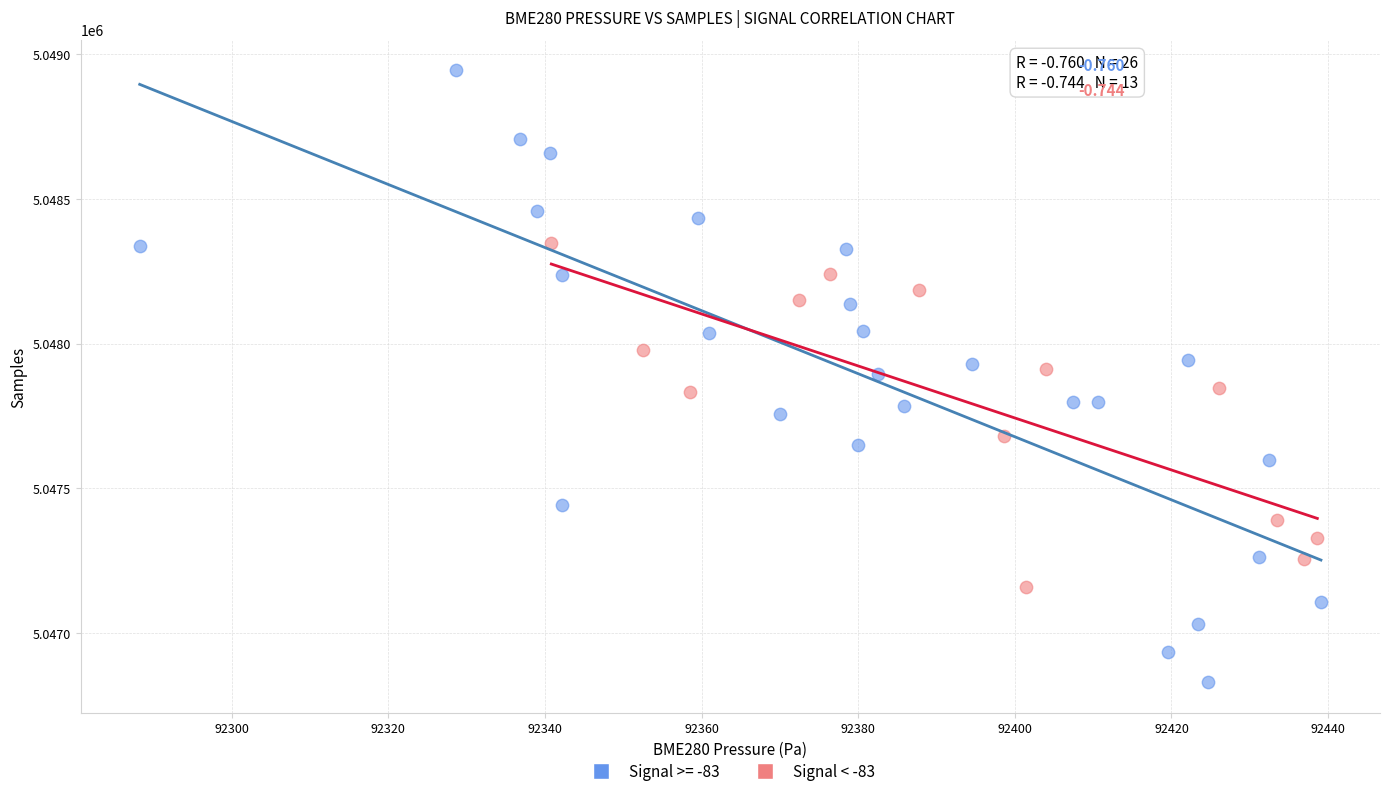

Which series reaches the maximum Y coordinate?

Signal >= -83